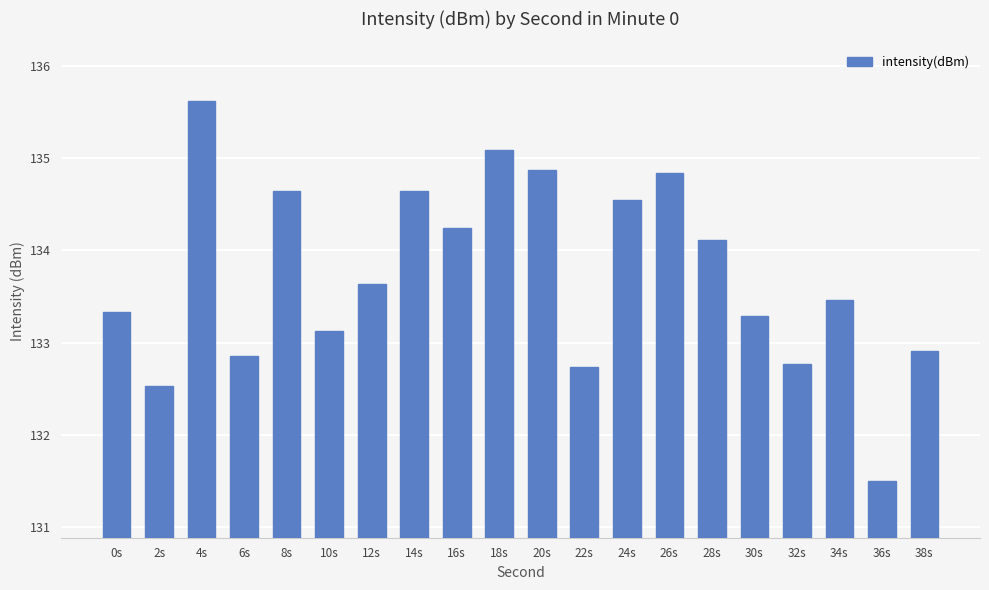

What is the value of the 13th bar from the left?

134.6